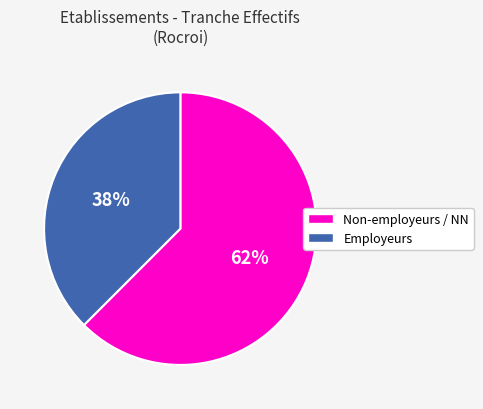

Is there a majority slice in this chart?

Yes